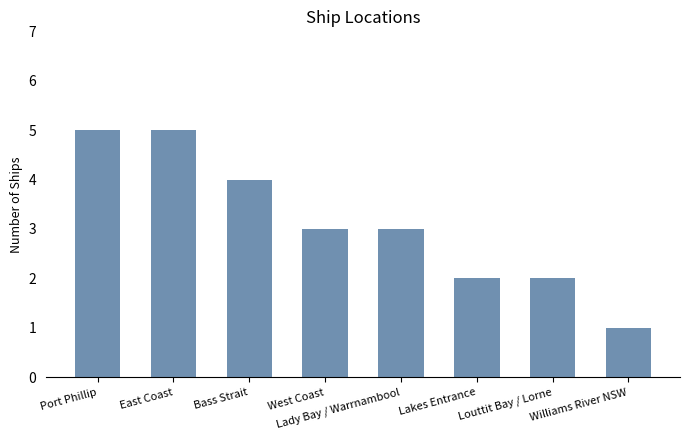

What is the maximum value shown in the chart?

5